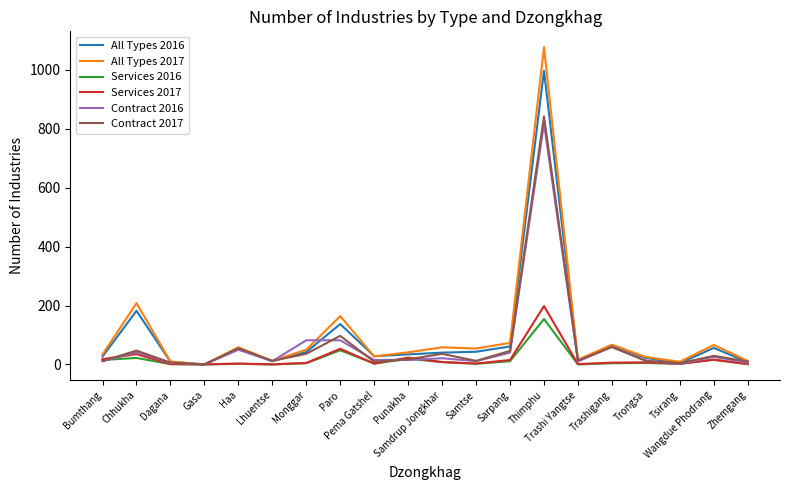

Which series changed the most between Samtse and Thimphu?

All Types 2017